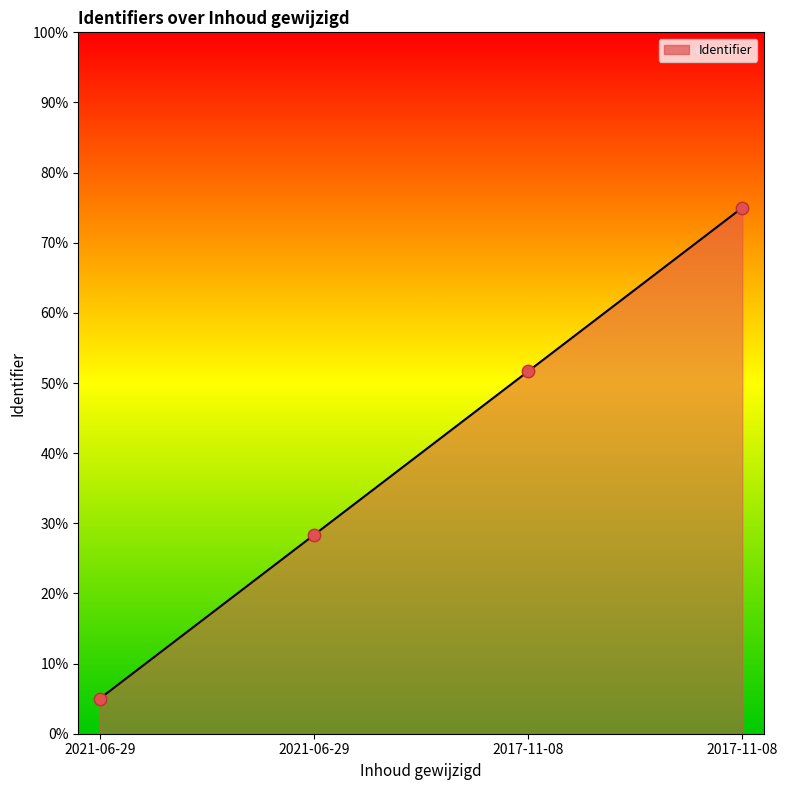

Between 2017-11-08 and 2021-06-29, which is larger?

2017-11-08